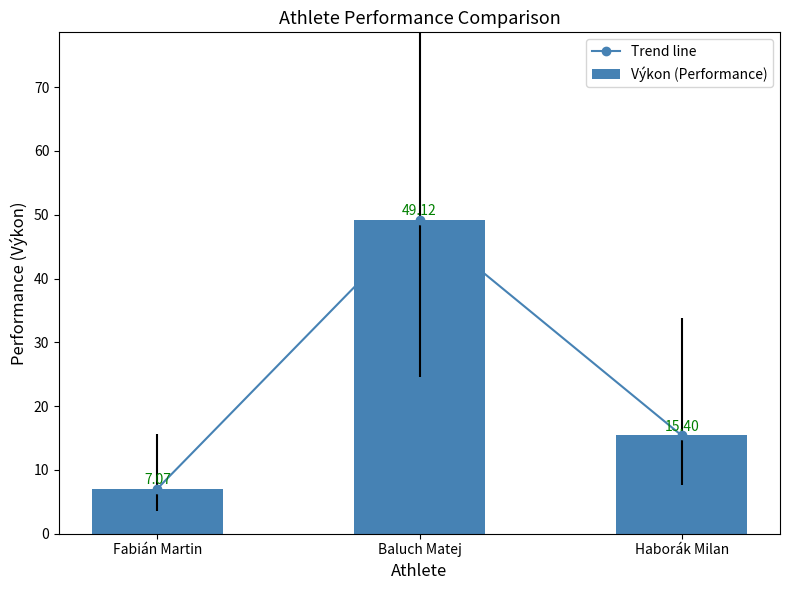

What is the label of the 3rd bar from the left?

Haborák Milan